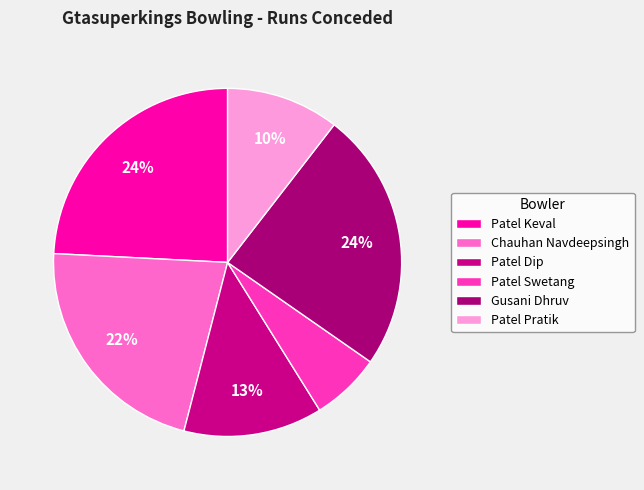

How many slices are in this pie chart?

6